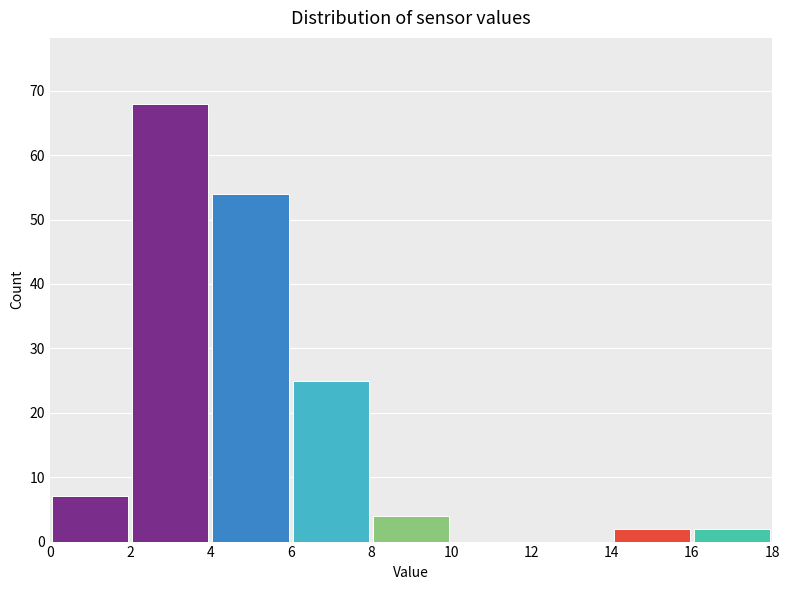

Over which range of the x-axis is the bar tallest?

2 to 4